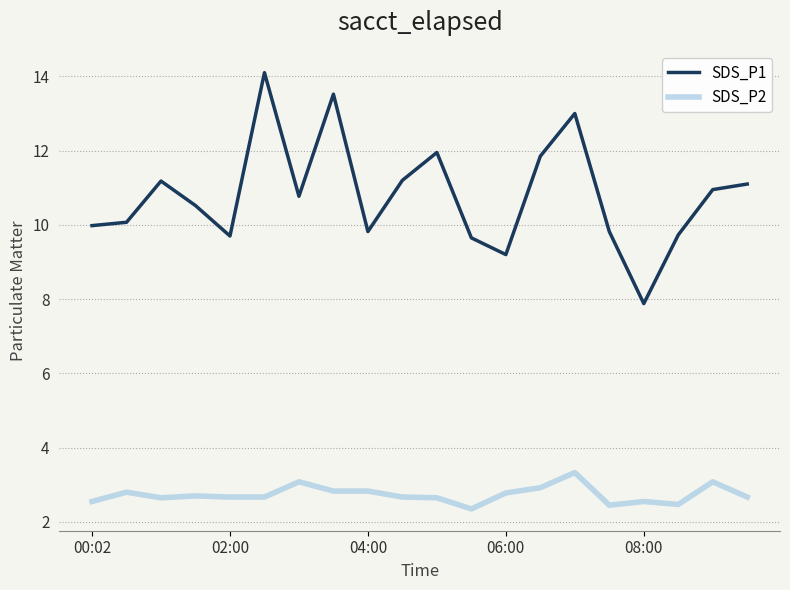

Which series has the widest spread of values?

SDS_P1